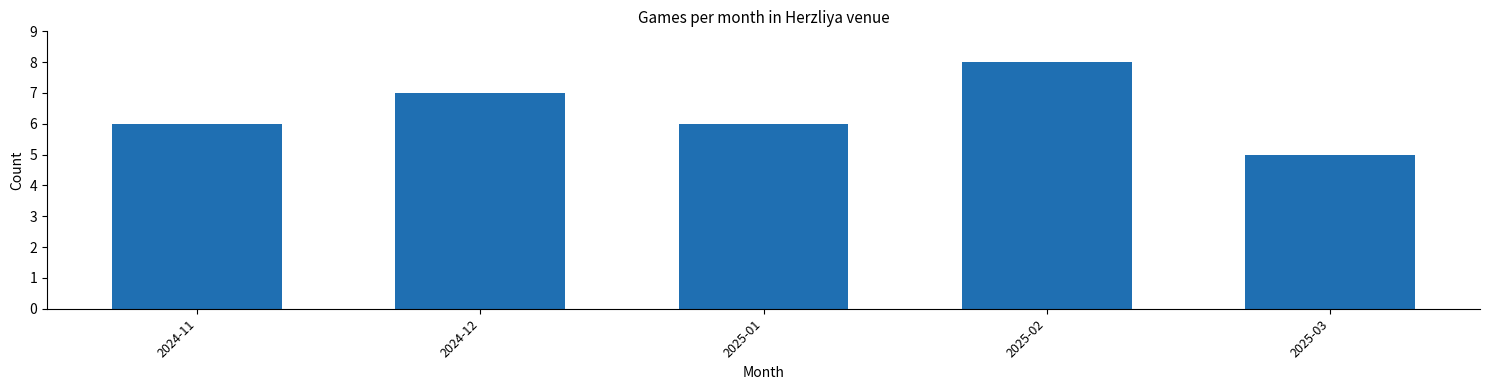

Reading left to right, transcribe all the data shown in this chart.

2024-11=6	2024-12=7	2025-01=6	2025-02=8	2025-03=5